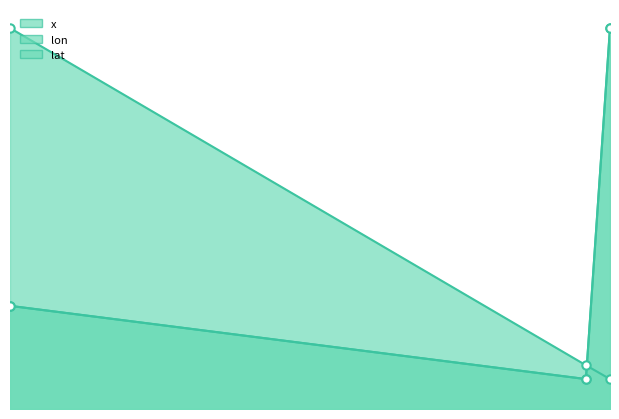

How many data points does each series have?

3